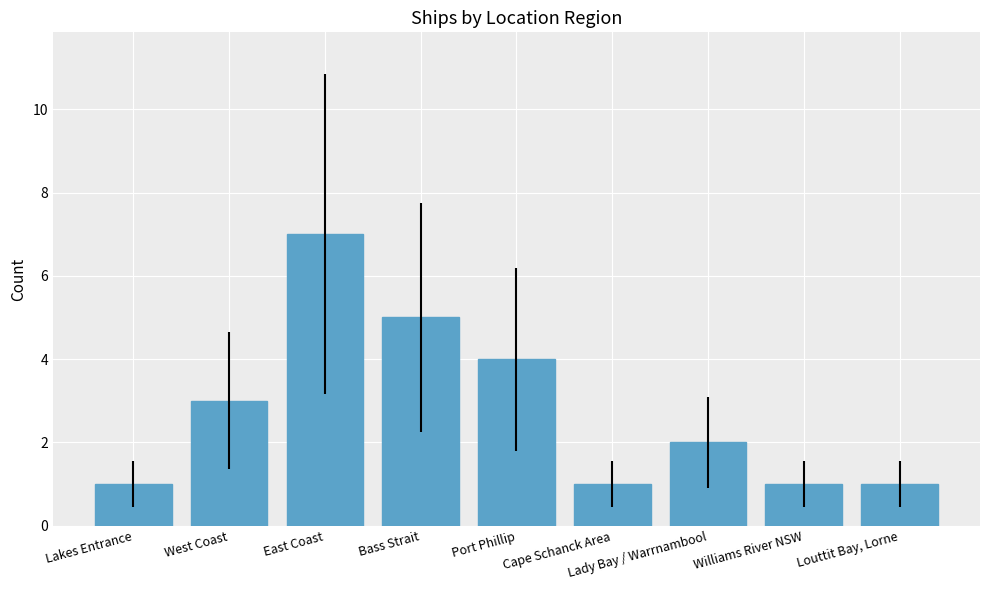

True or false: the data shows 5 at Bass Strait.

True